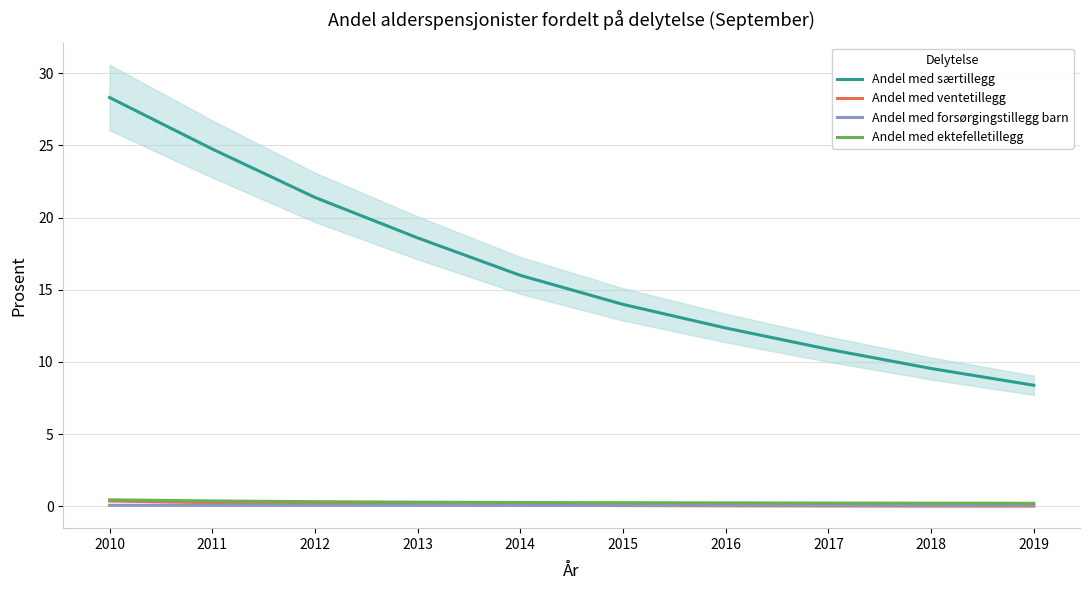

Which category has the highest value across all series?

2010